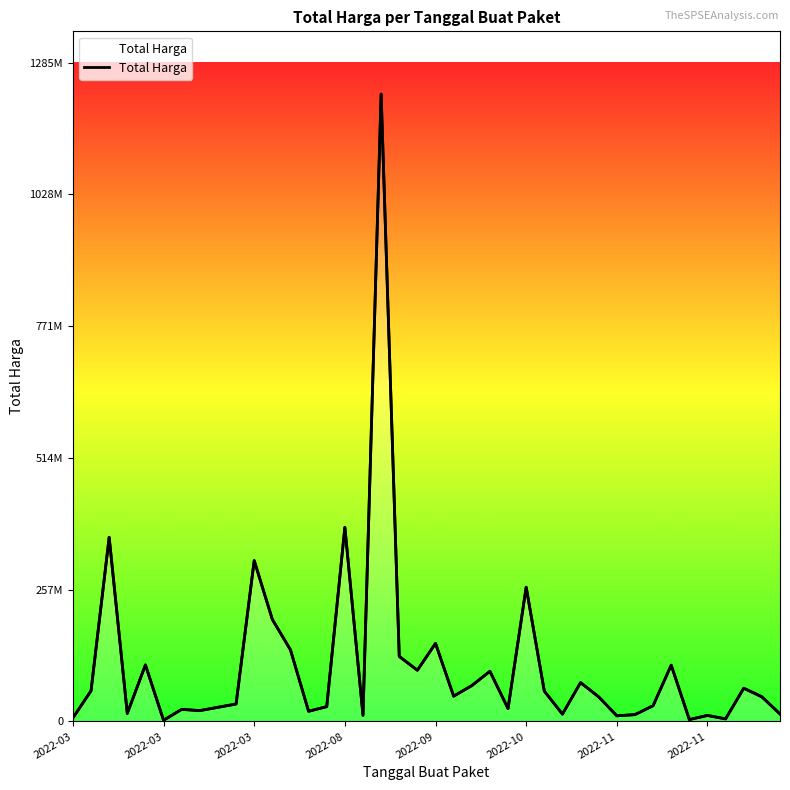

What is the ratio of the value at 38 to the value at 28?

0.6